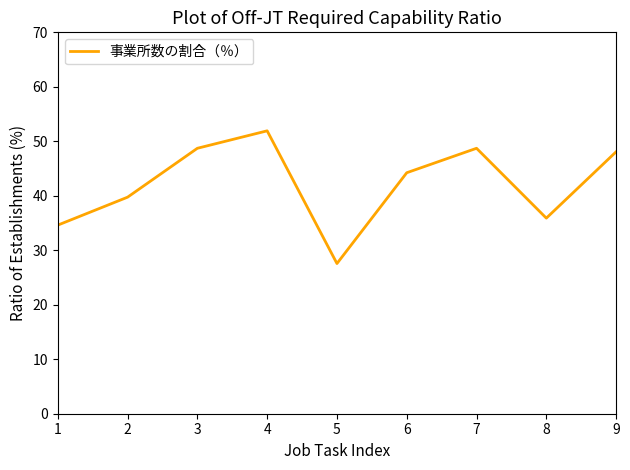

Where is the data nearest to the value 39?

2